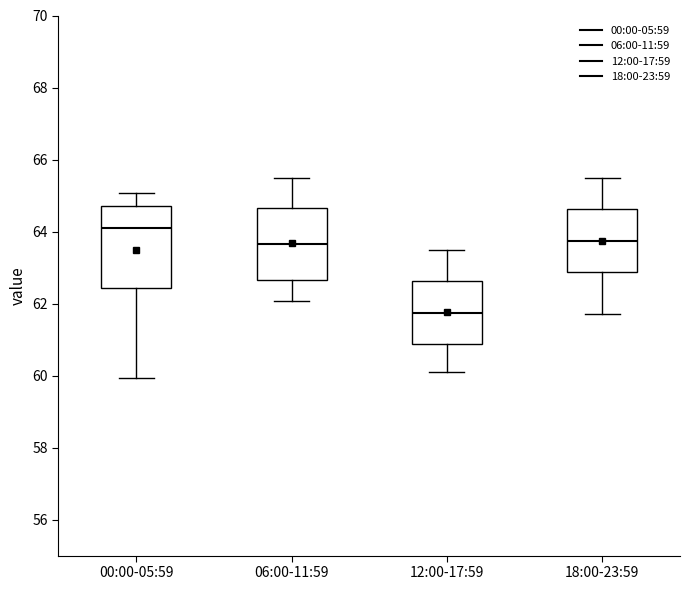

Where does the lower whisker of the box for 12:00-17:59 end on the y-axis? The values are not printed on the chart, so give them approximately, as read against the axis.

60.2